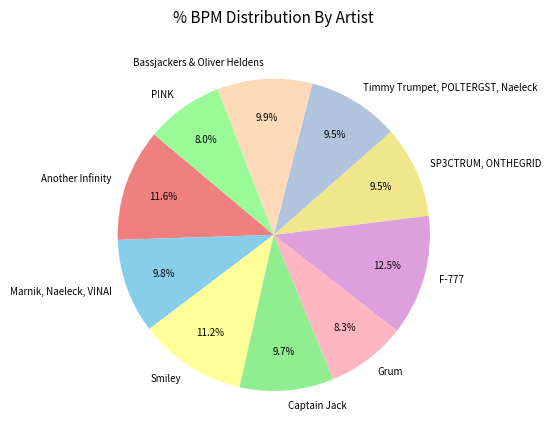

Which category has the biggest portion of the pie?

F-777